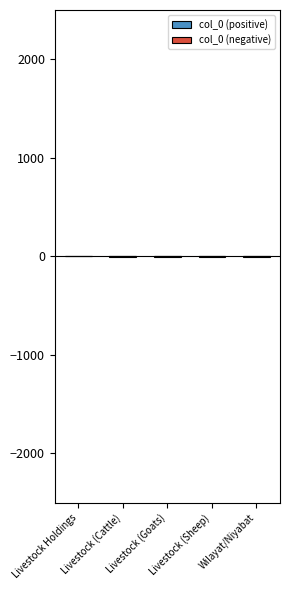

At which category does the chart reach its minimum across all series?

Wilayat/Niyabat